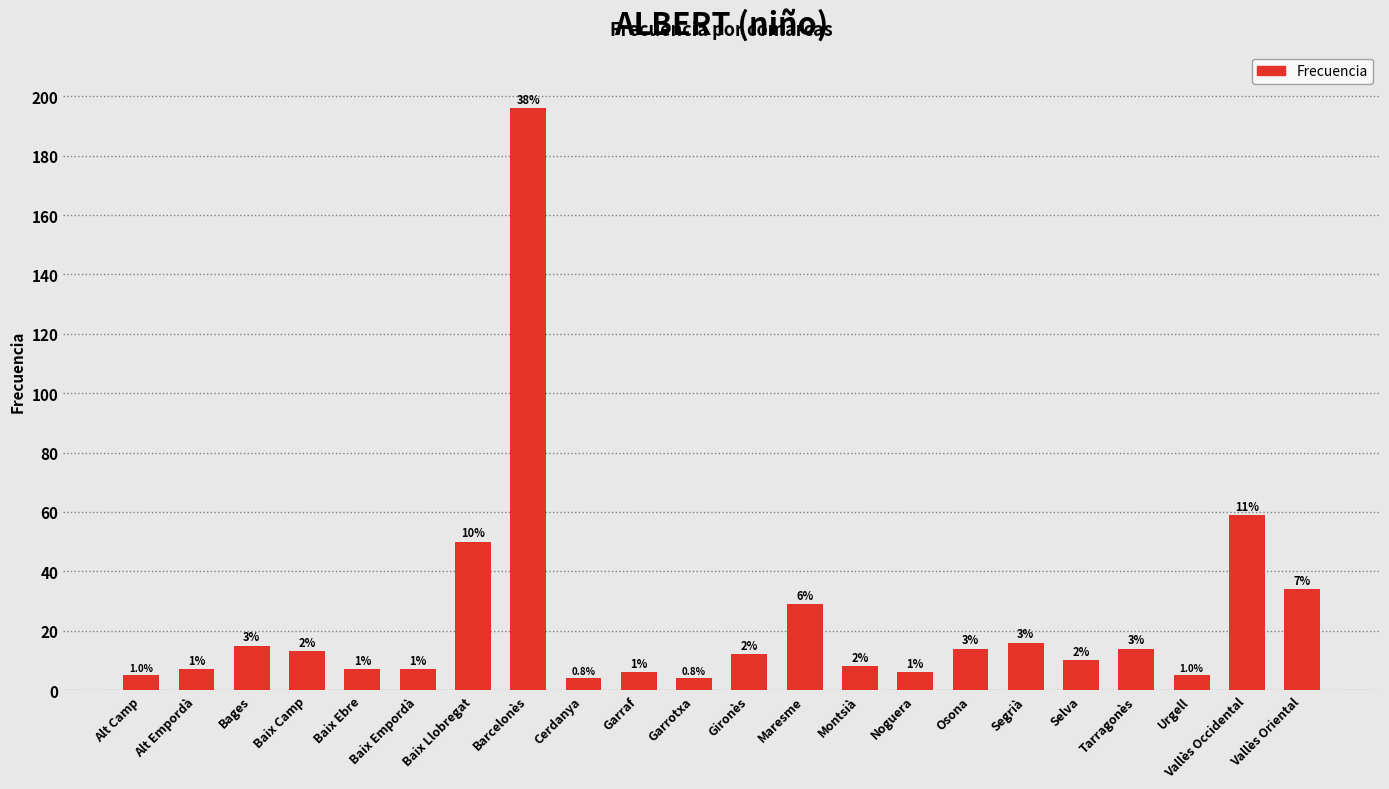

How many bars are there in total?

22